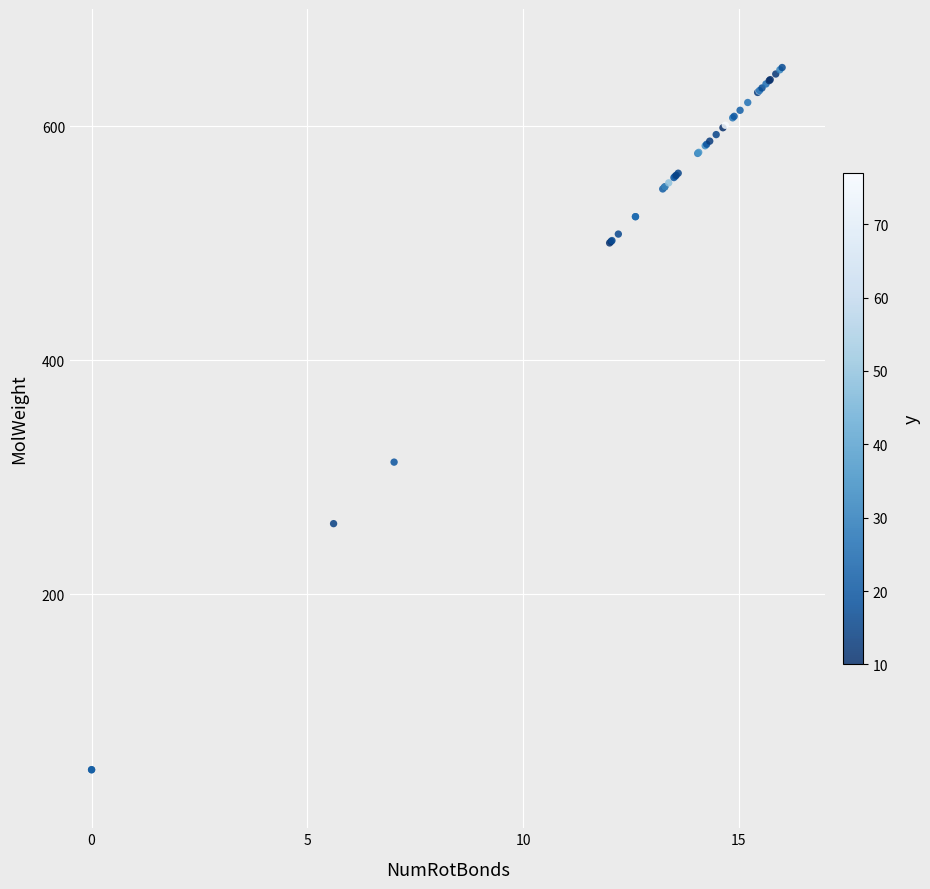

What Y value in the scatter plot is closest to 350?

312.8